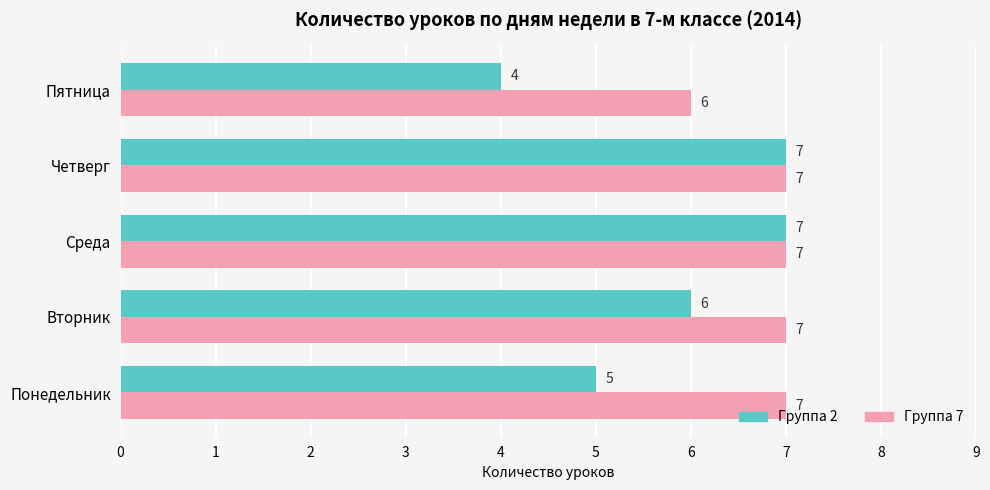

List the series in order of their overall mean, highest first.

Группа 7, Группа 2